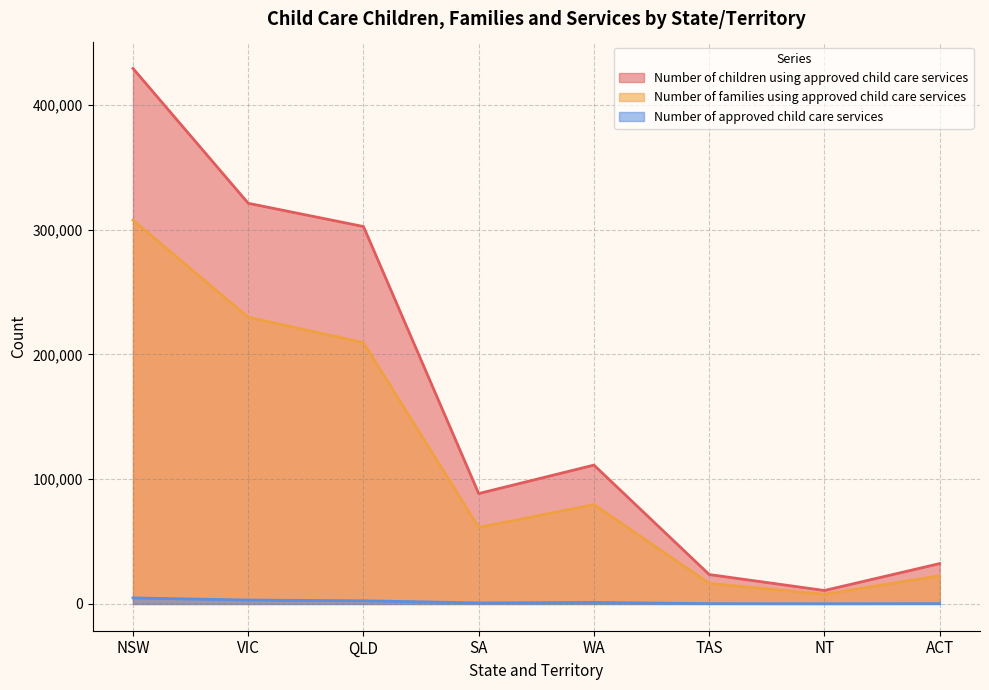

At how many categories does at least one series exceed 2278?

8